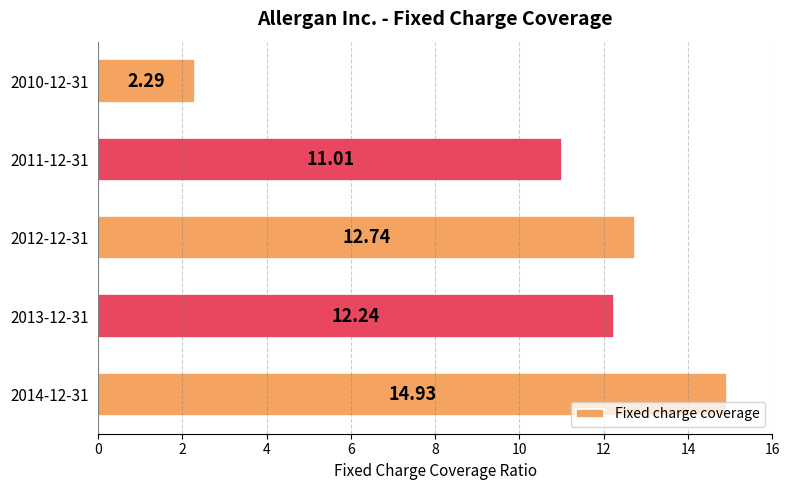

List the labels in order of value, smallest first.

2010-12-31, 2011-12-31, 2013-12-31, 2012-12-31, 2014-12-31